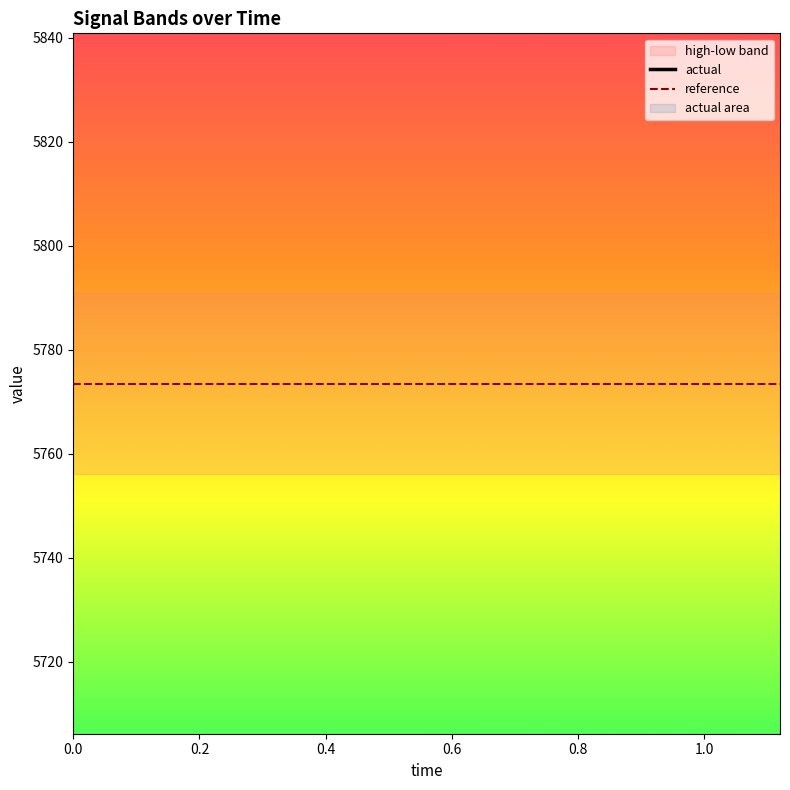

Does the chart have visible grid lines?

No